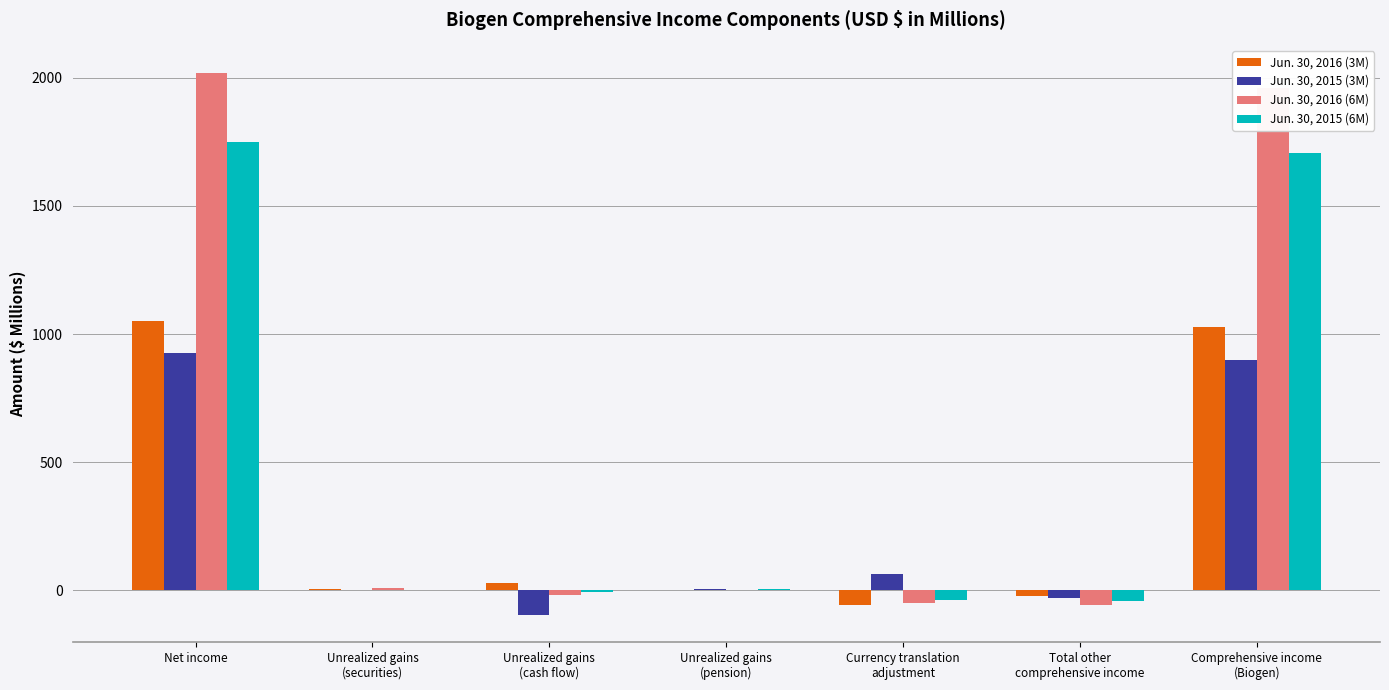

What is the greatest value displayed?

2020.7